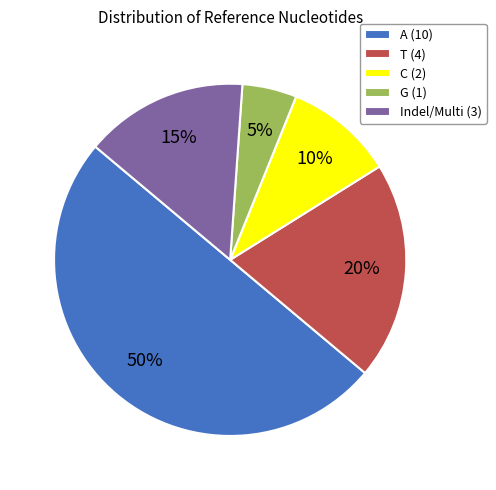

Which category has the biggest portion of the pie?

A (10)